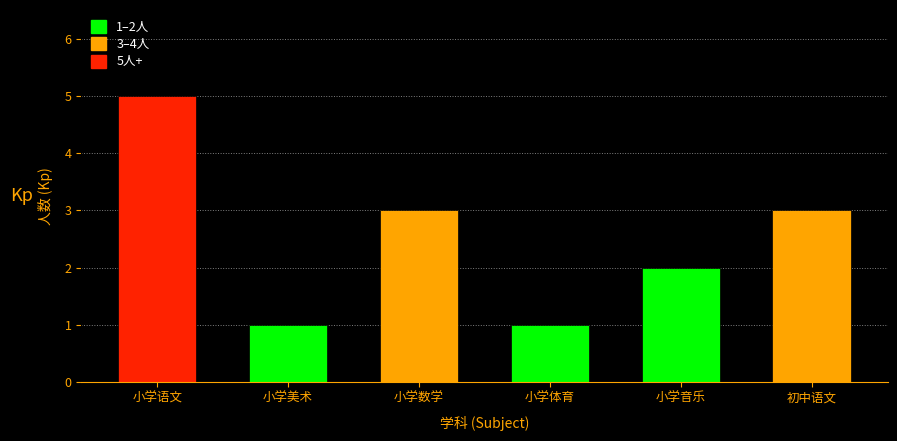

Are the bars horizontal?

No